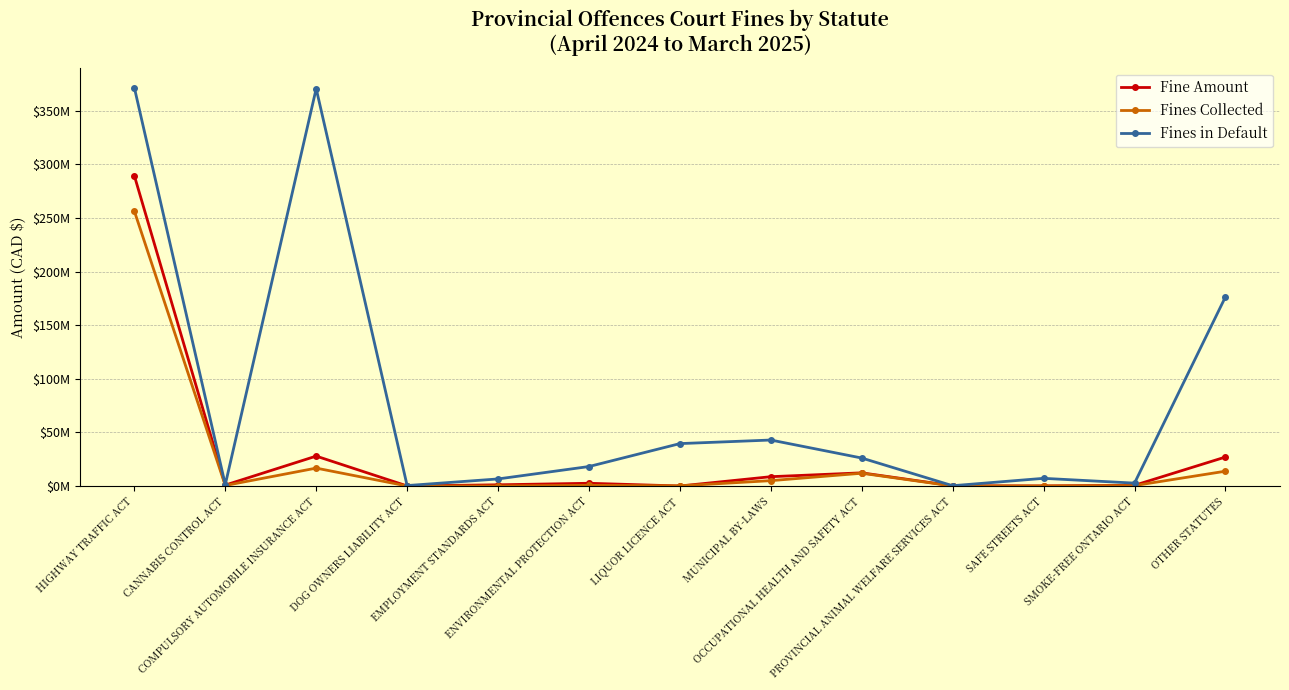

What are all the series names shown in the legend?

Fine Amount, Fines Collected, Fines in Default